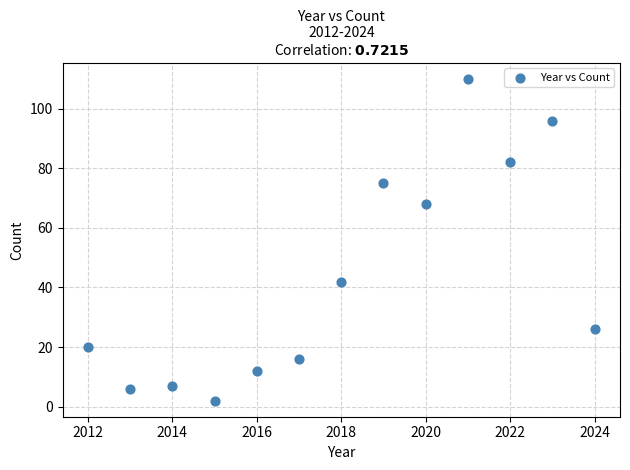

What is the range of Y values (max minus min)?

108